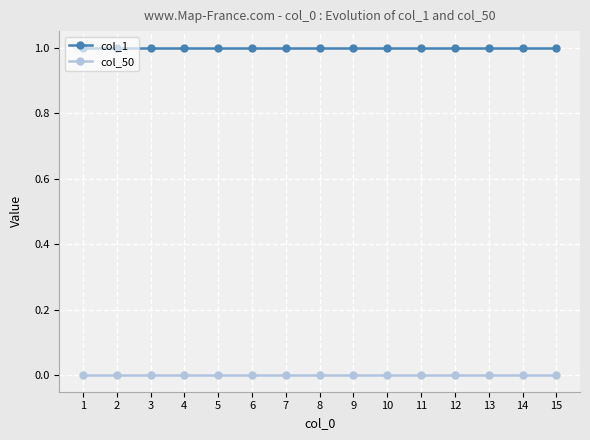

List the series in order of their overall mean, lowest first.

col_50, col_1